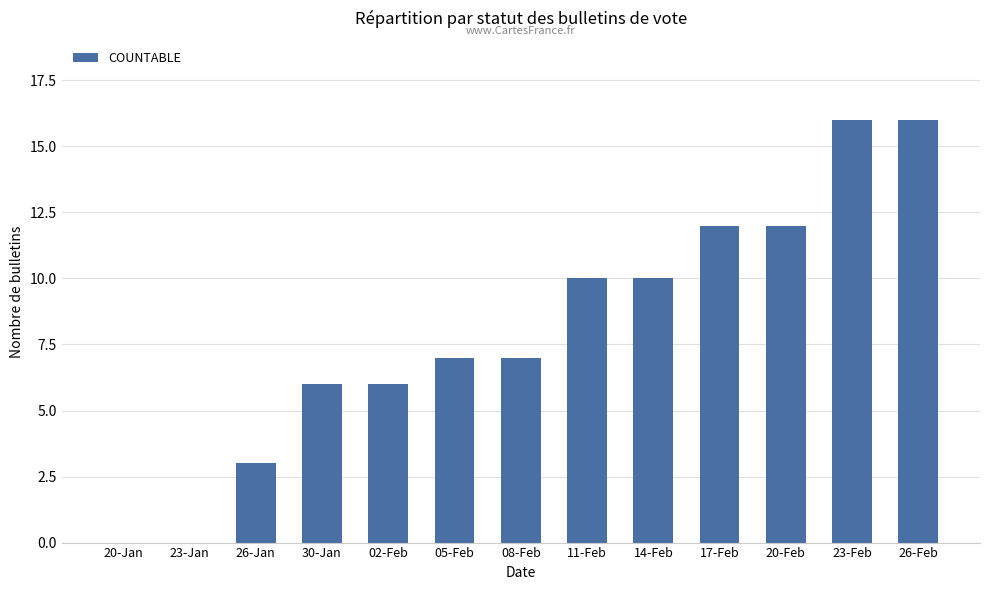

How many data points does each series have?

13